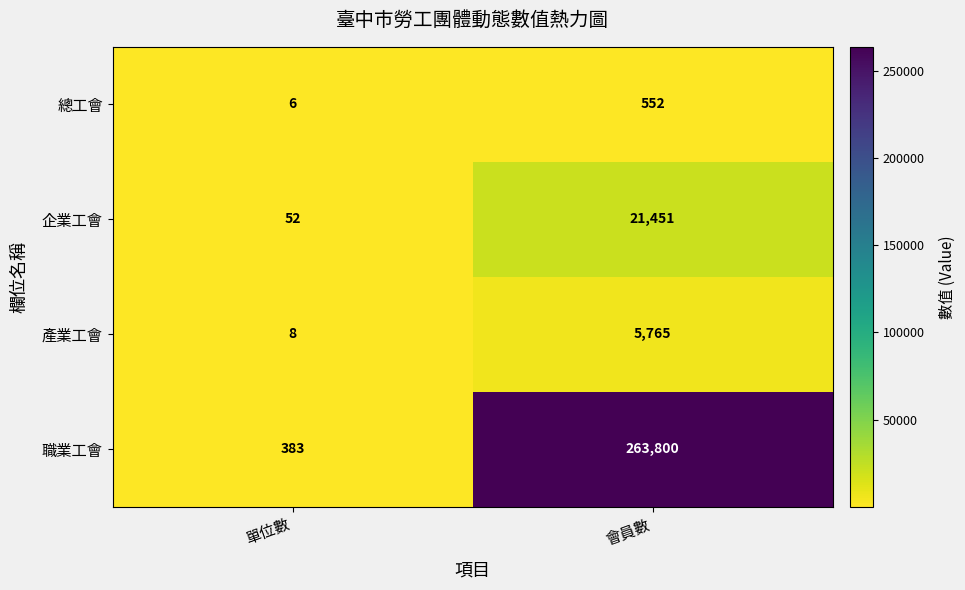

At which category does the chart reach its peak across all series?

會員數